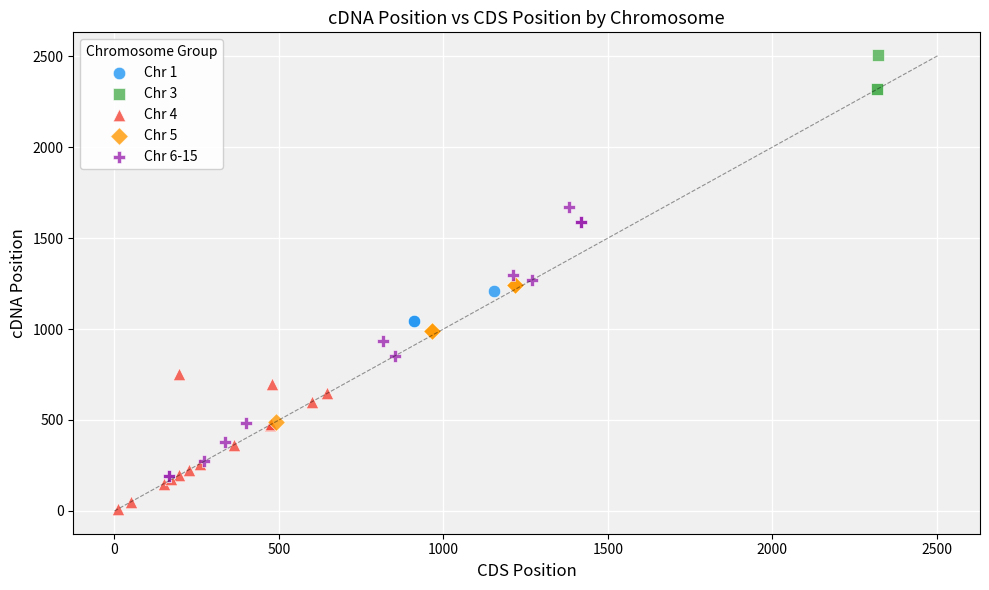

Which series has the largest Y range (max minus min)?

Chr 6-15